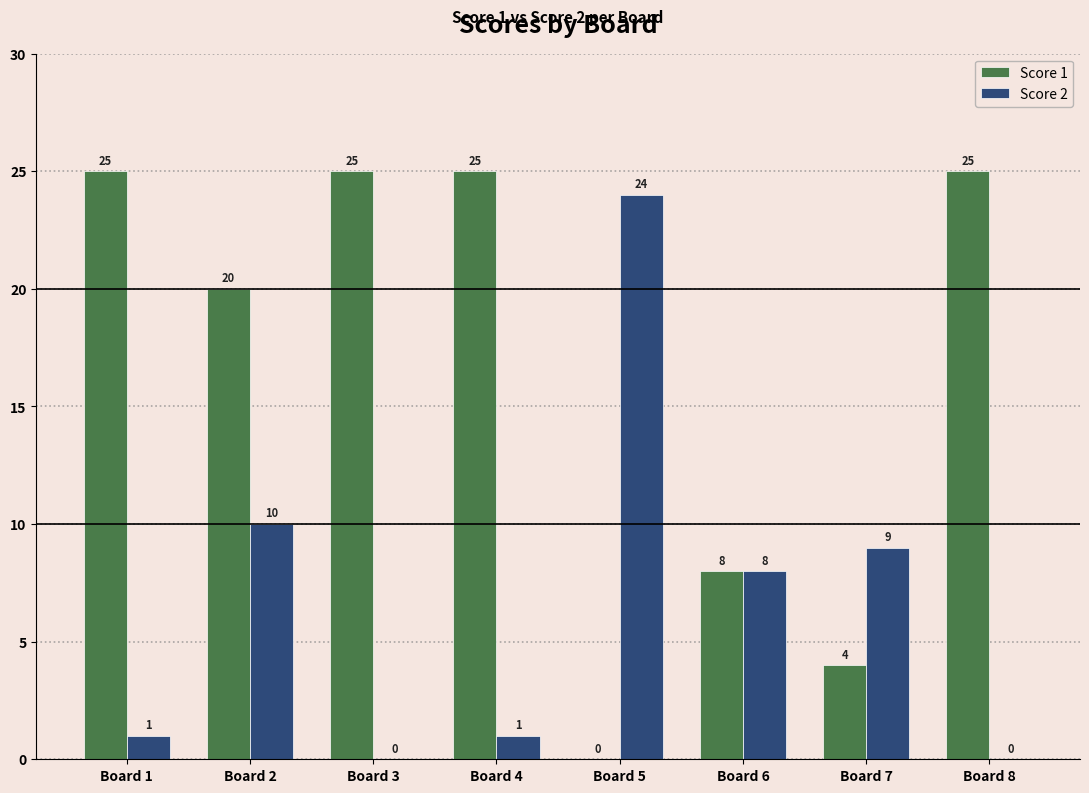

How many groups of bars are there?

8